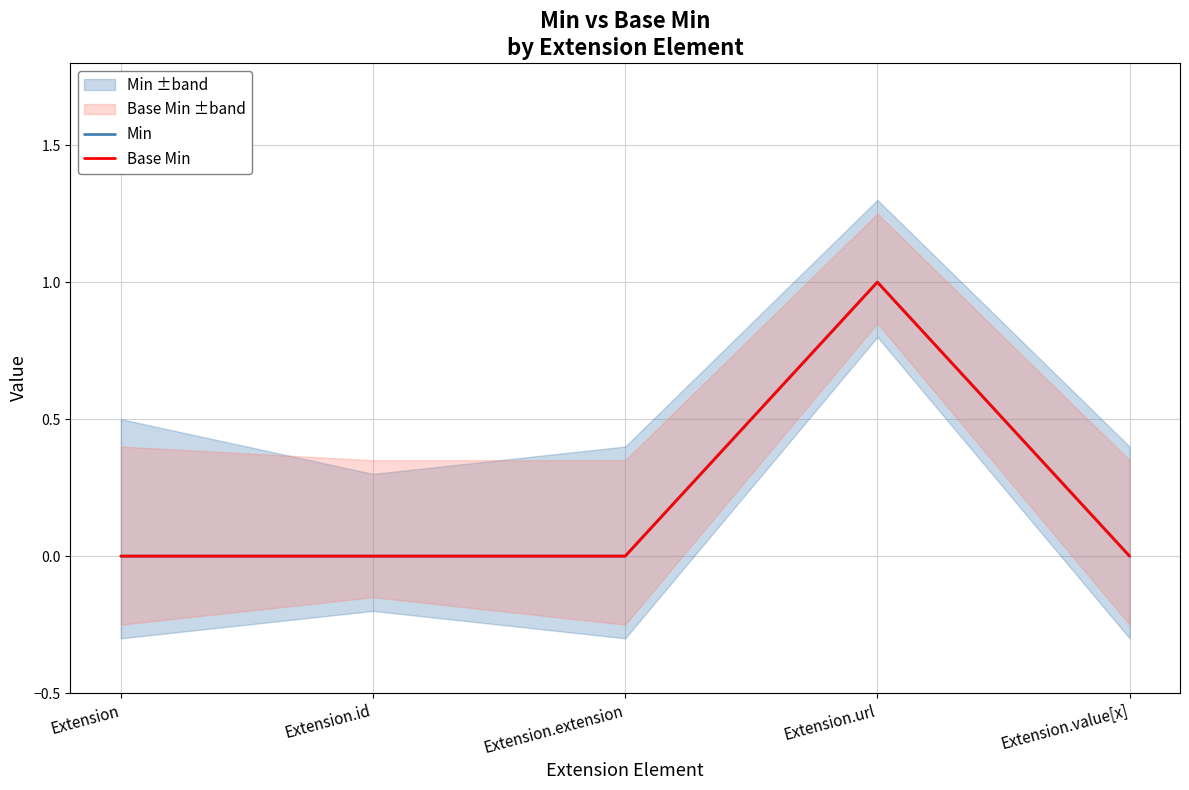

How many lines are shown in the chart?

2